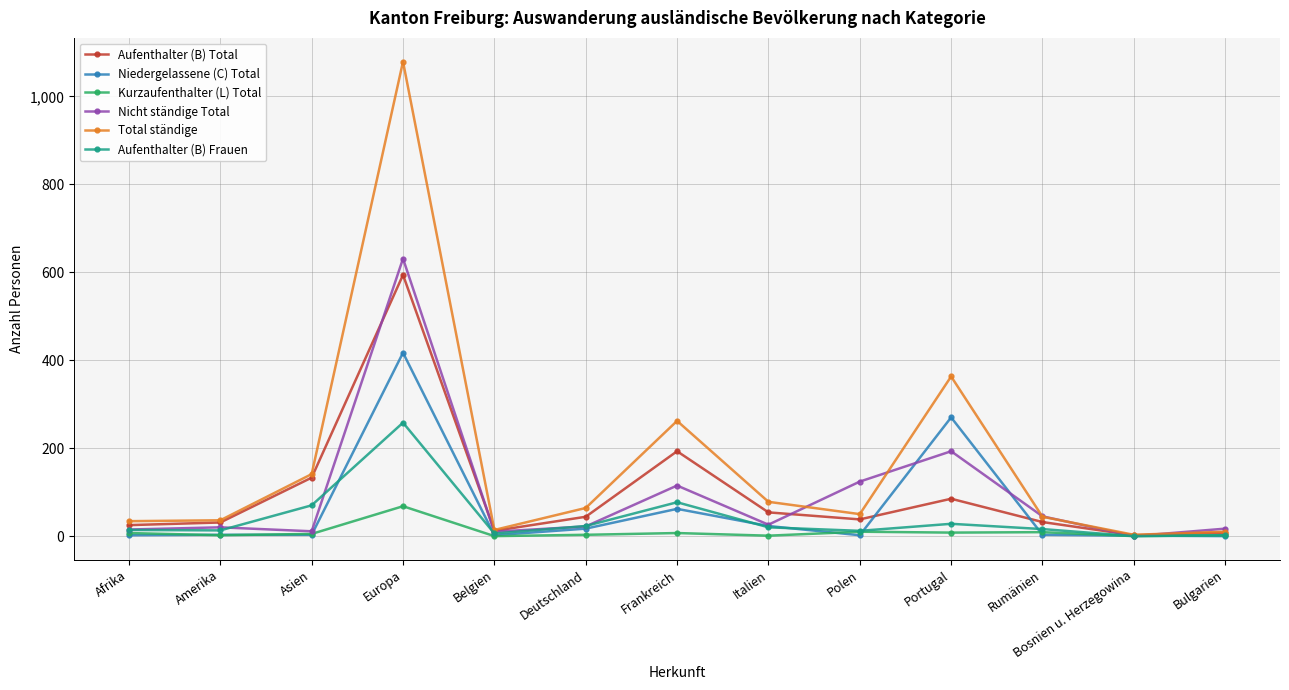

What is the maximum value shown in the chart?

1079